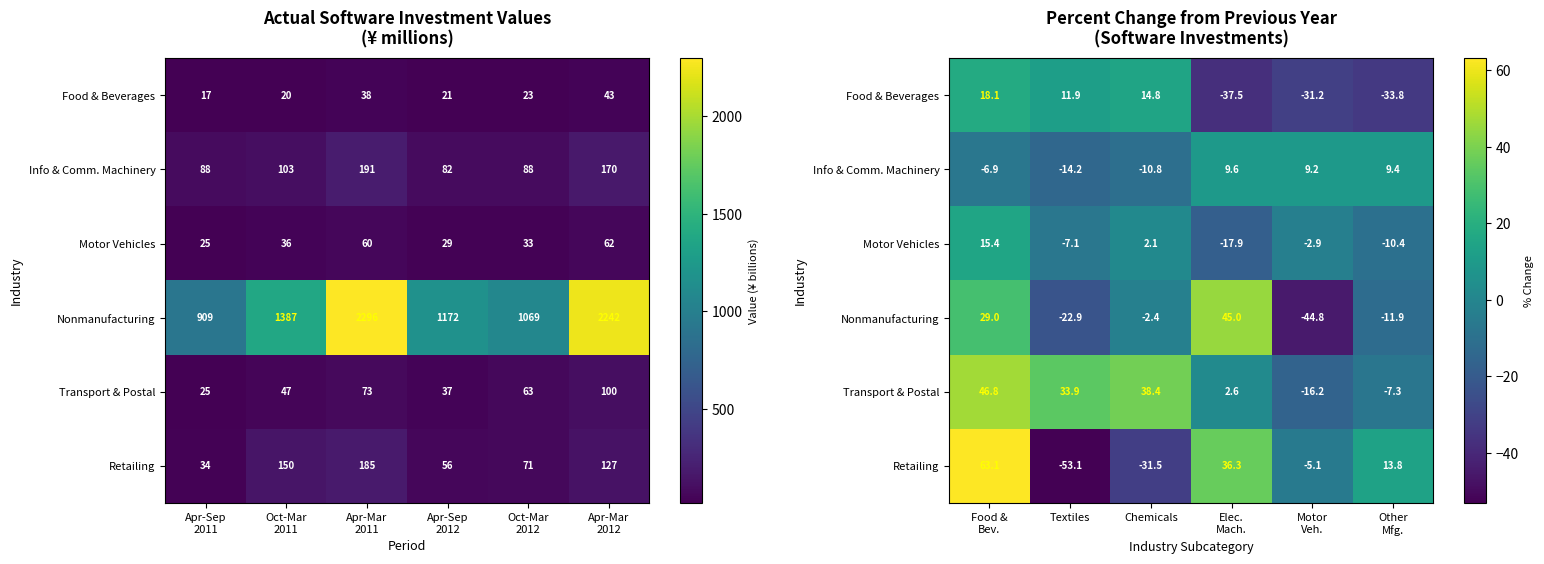

What is the sum of all Food & Beverages values?

-57.7